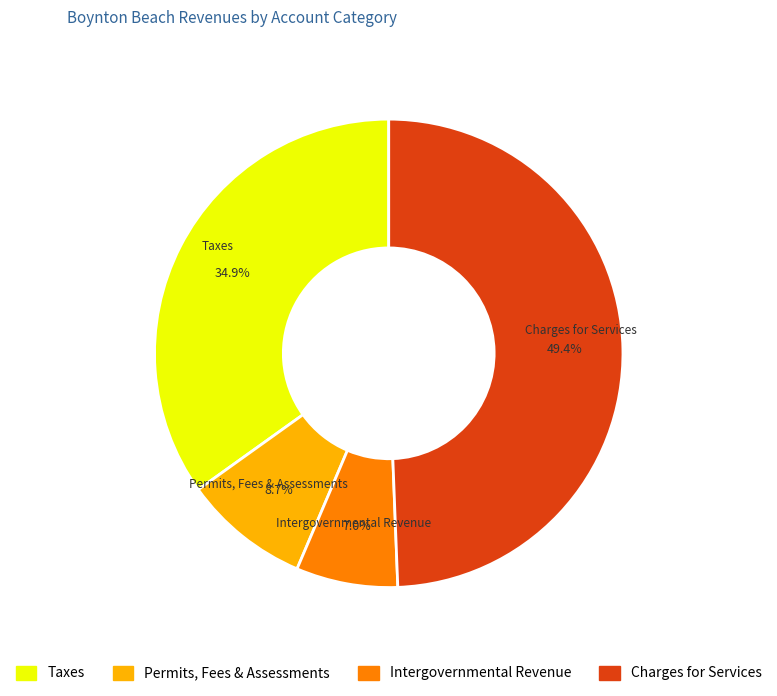

Is there a majority slice in this chart?

No